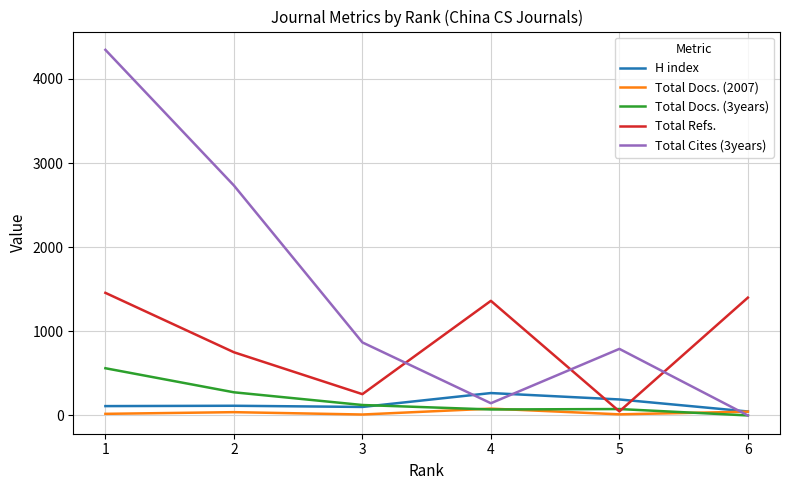

Which series has the largest total across all categories?

Total Cites (3years)